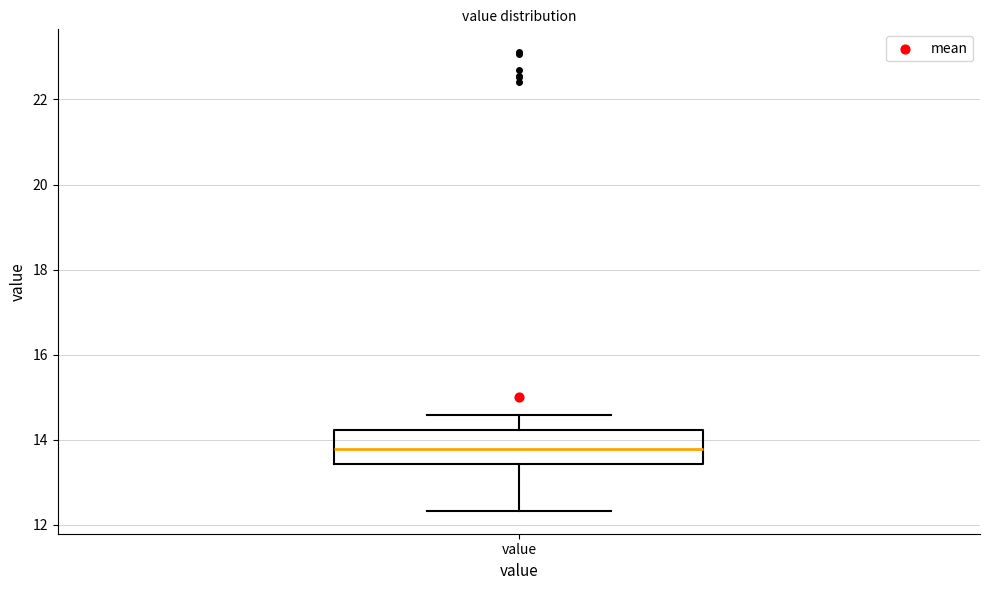

Read this box plot against the y-axis: the position of the median line, the range covered by the box, and the ends of both whiskers. The values are not printed on the chart, so give them approximately, as read against the axis.

median 13.8, box 13.4 to 14.2, whiskers 12.4 to 14.6